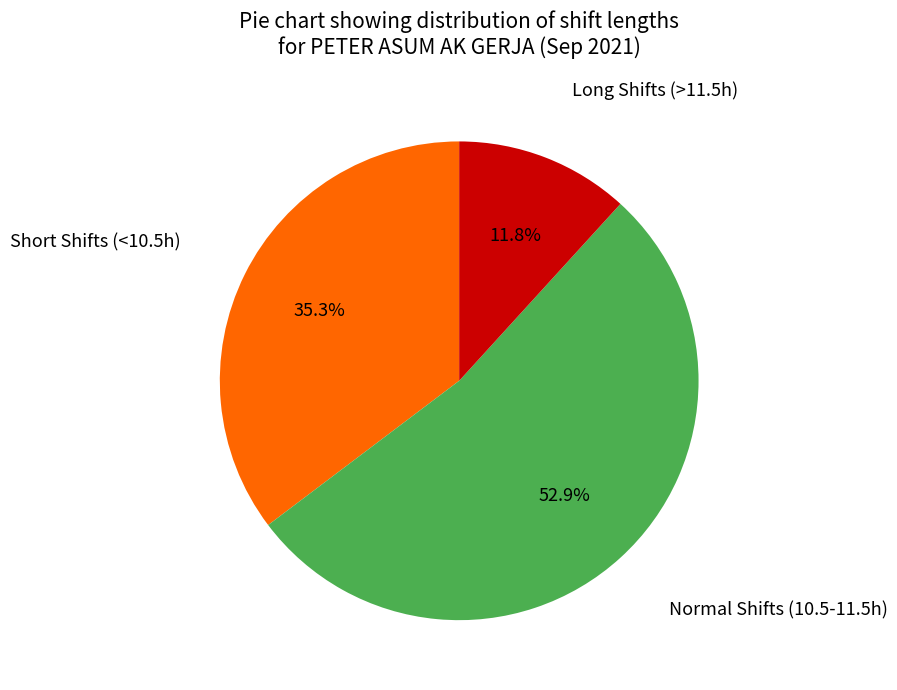

Is there any slice that represents more than half of the pie?

Yes